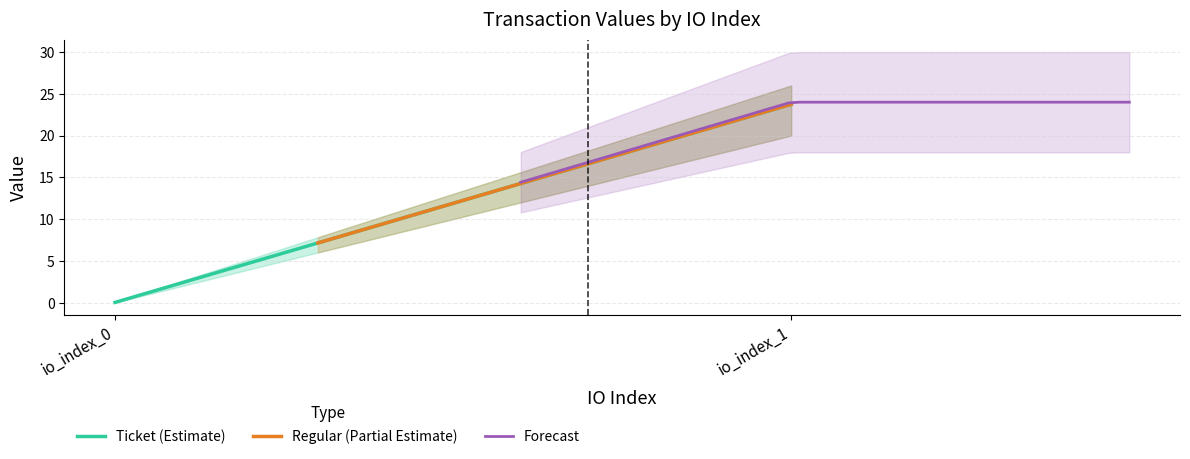

The Ticket series shows 23.8 at io_index_1. True or false?

True